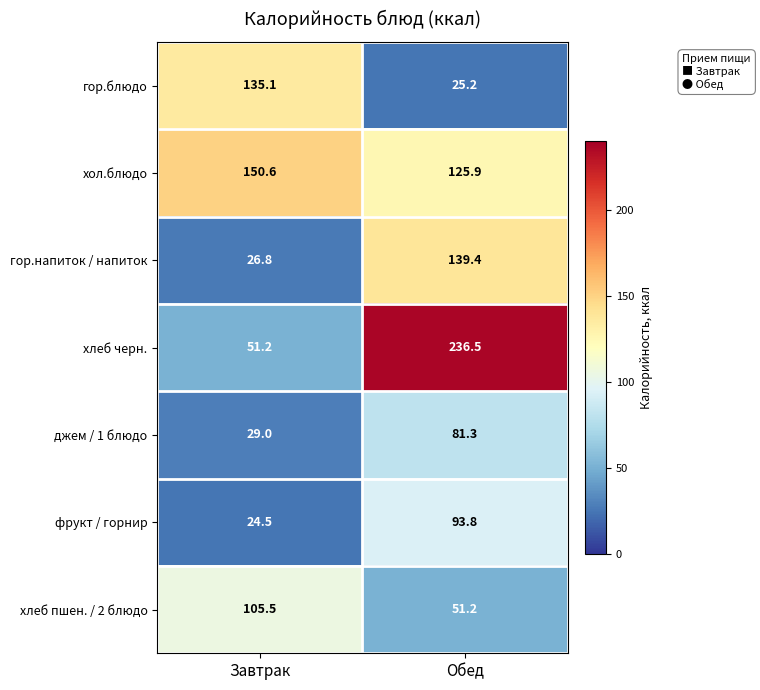

Which series has the largest range (max minus min)?

хлеб черн.